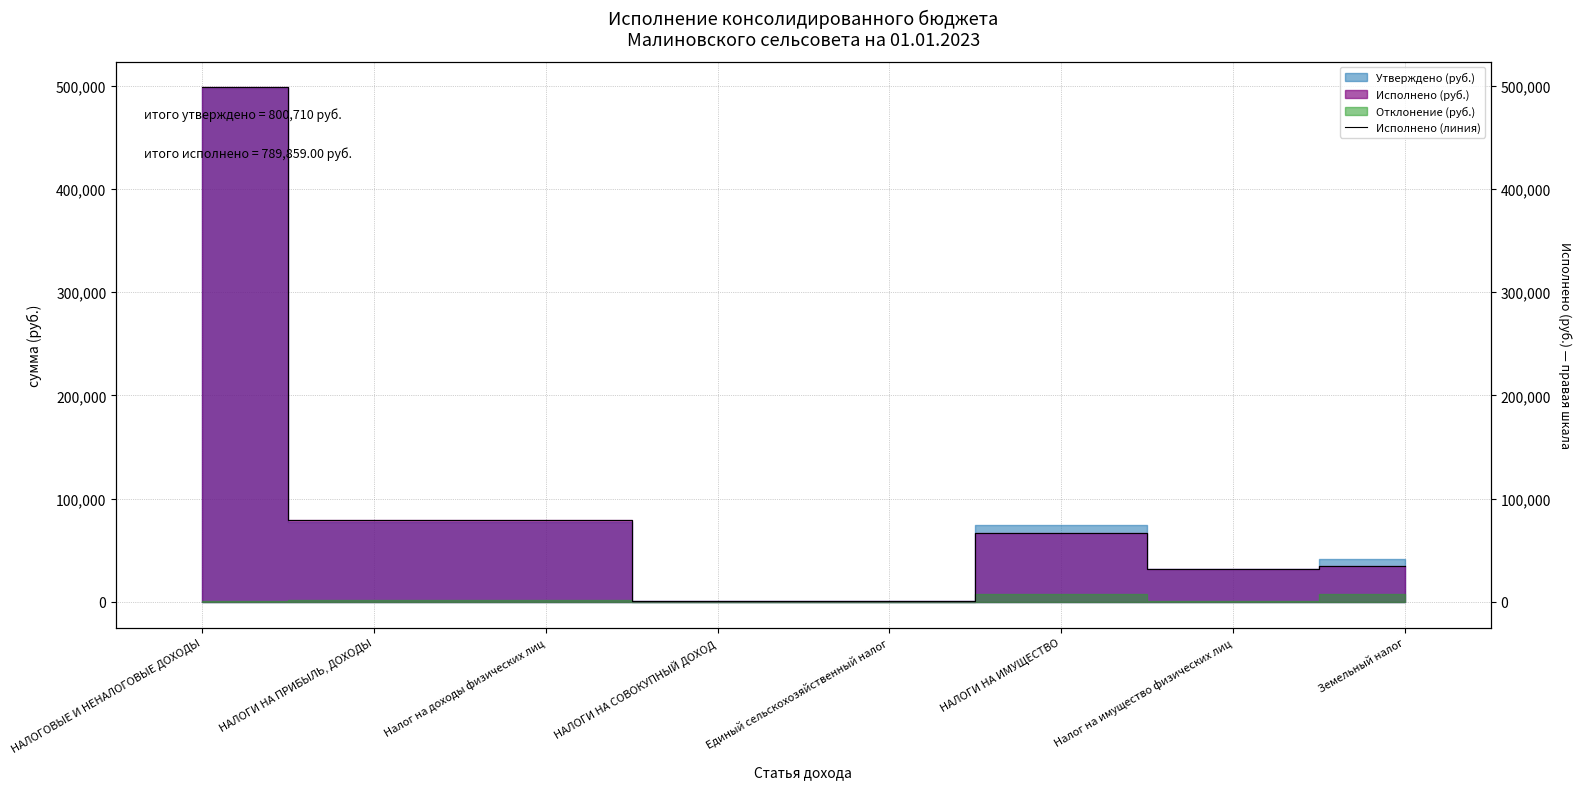

What is the difference between the second highest and second lowest values?

78366.8